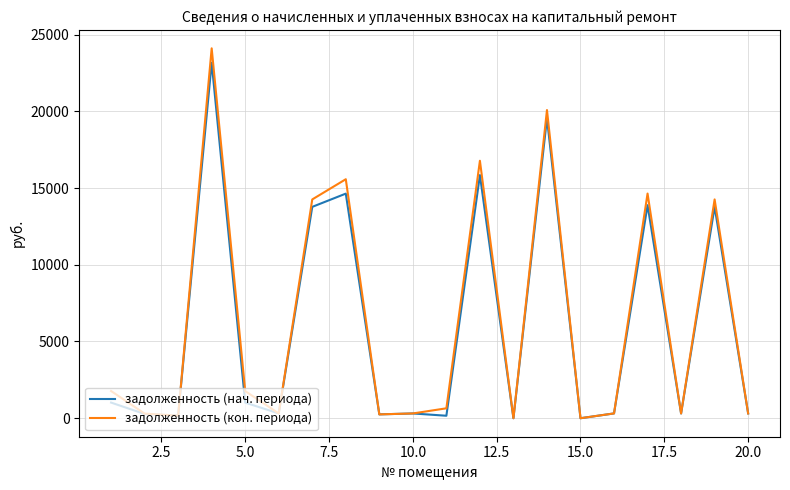

Which series has the widest spread of values?

задолженность (кон. периода)